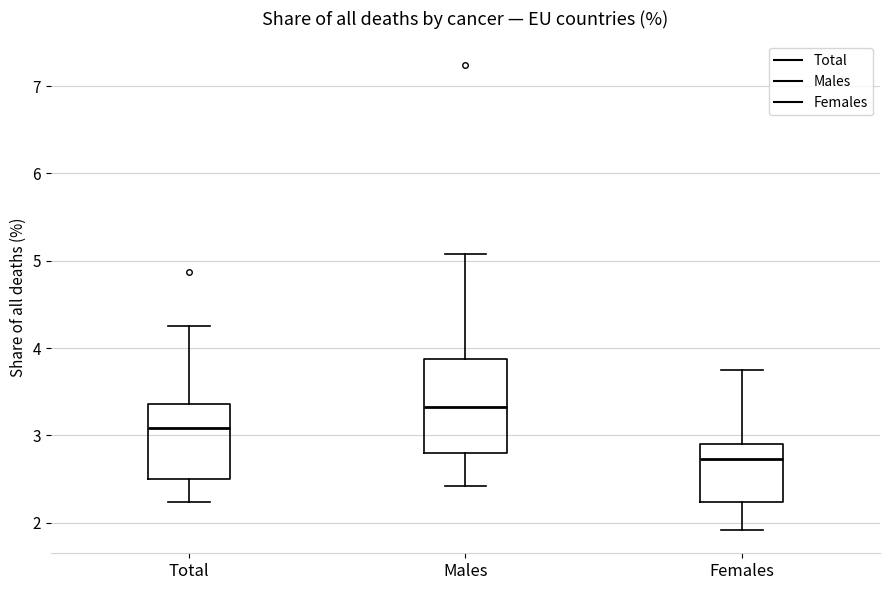

Reading left to right, read every box against the y-axis: the position of its median line, the range the box covers, and the ends of its whiskers. The values are not printed on the chart, so give them approximately, as read against the axis.

Total: median 3.1, box 2.5 to 3.4, whiskers 2.2 to 4.2
Males: median 3.3, box 2.8 to 3.9, whiskers 2.4 to 5.1
Females: median 2.7, box 2.2 to 2.9, whiskers 1.9 to 3.7